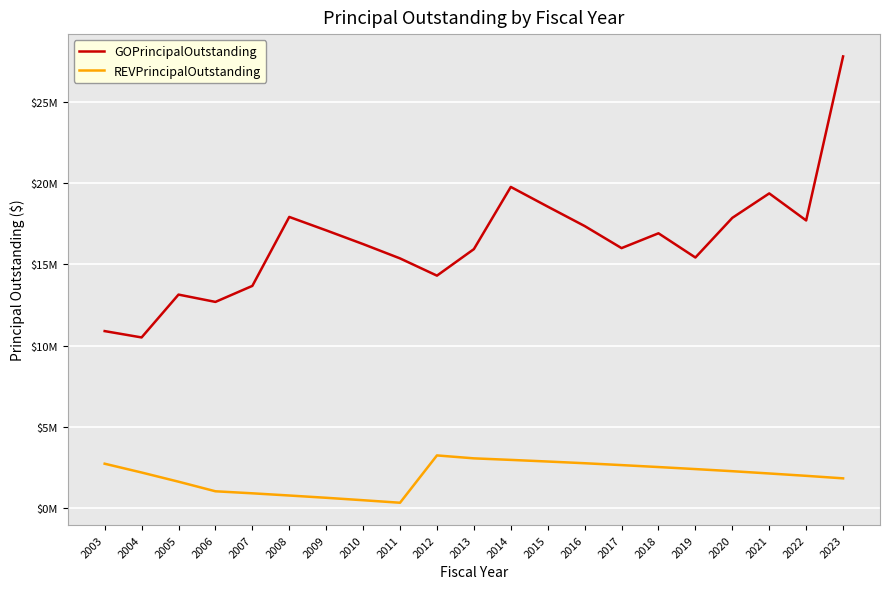

What are all the series names shown in the legend?

GOPrincipalOutstanding, REVPrincipalOutstanding